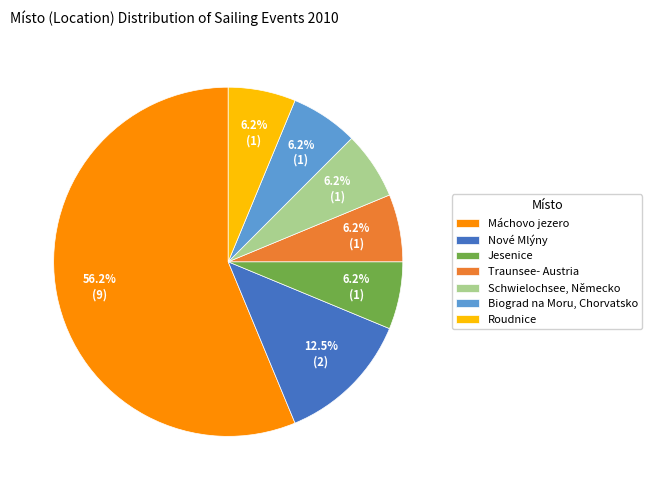

Is the sum of Schwielochsee, Německo and Traunsee- Austria greater than half?

No